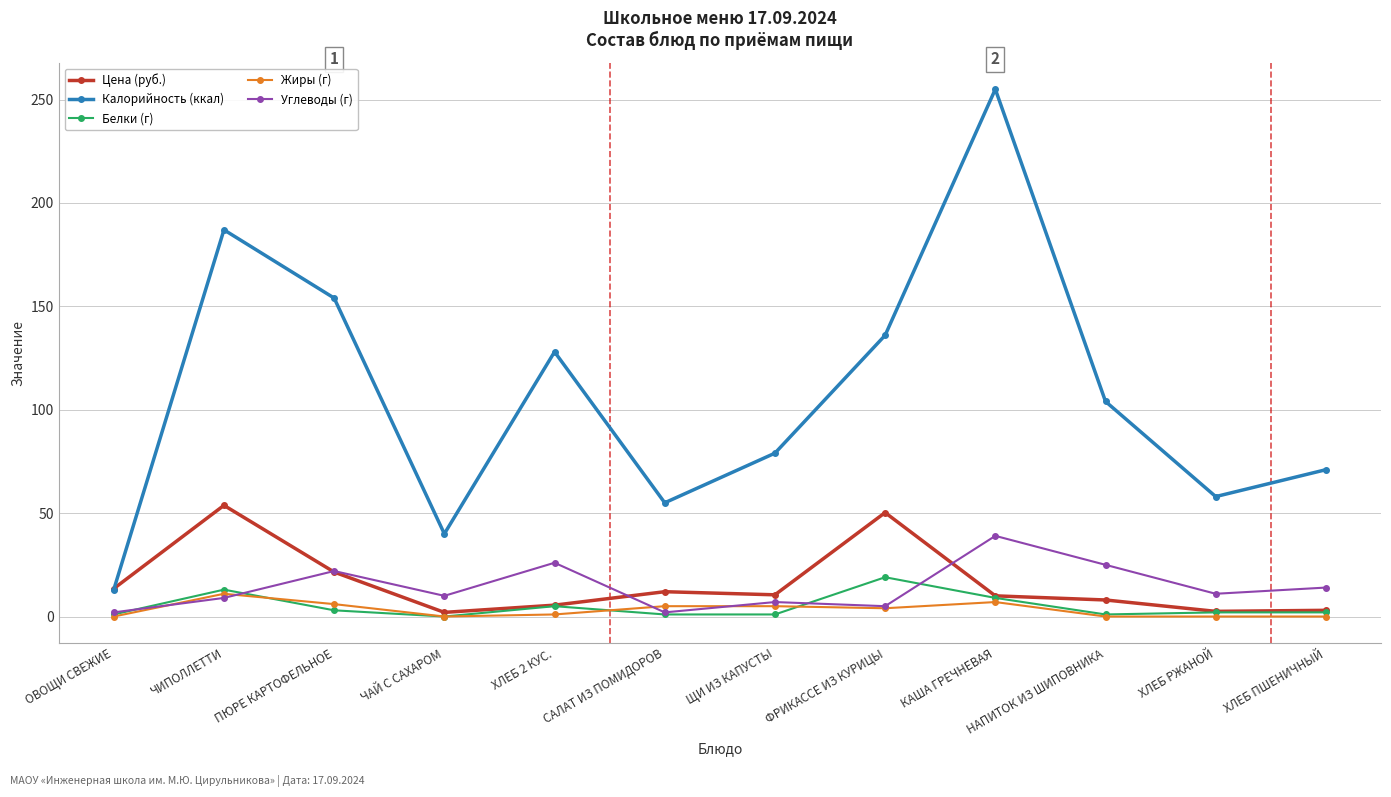

Which series has the largest total across all categories?

Калорийность (ккал)